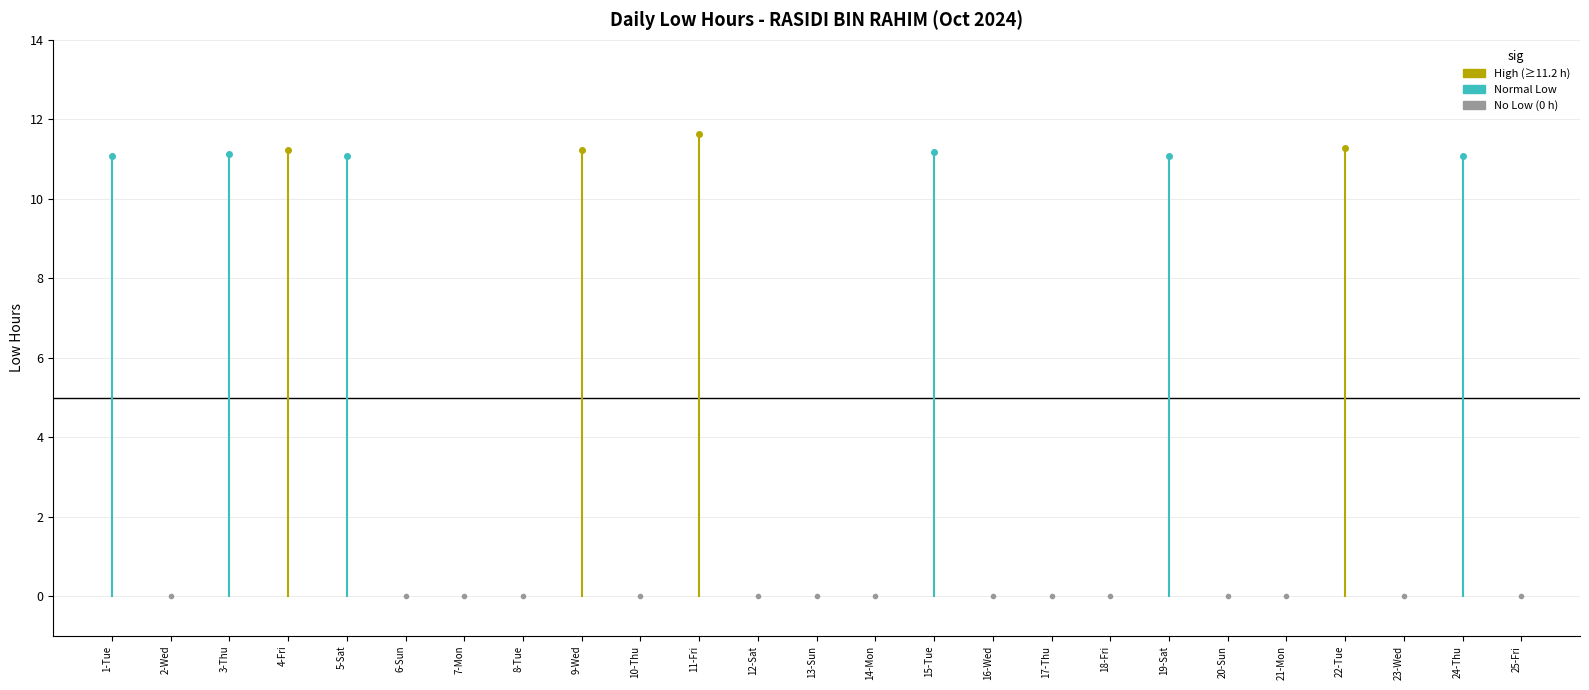

How many positive values are there?

10